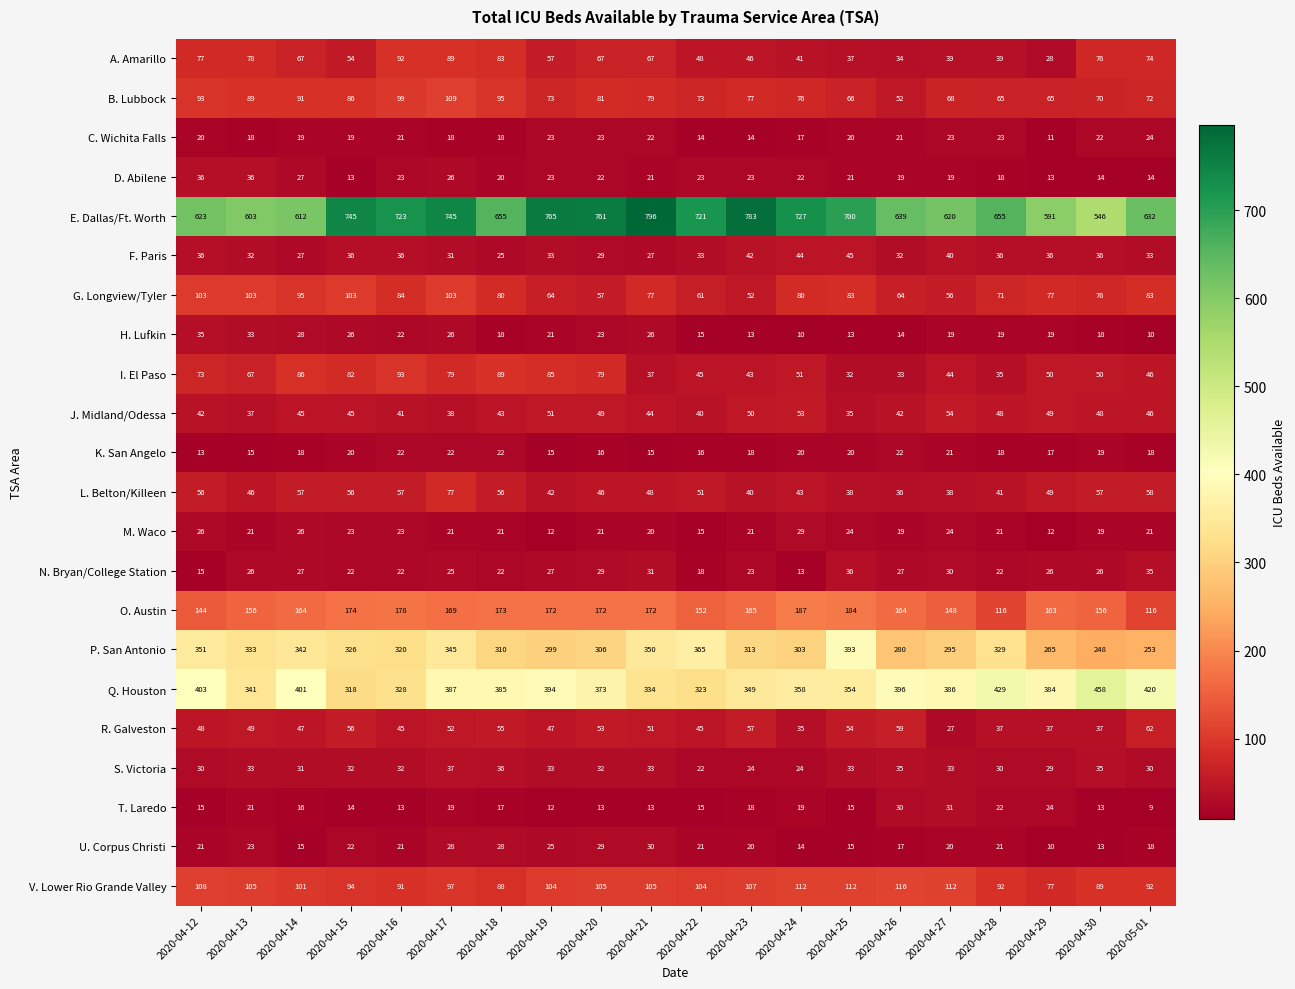

What is the sum of the Q. Houston values at 2020-04-30 and 2020-04-23?

807